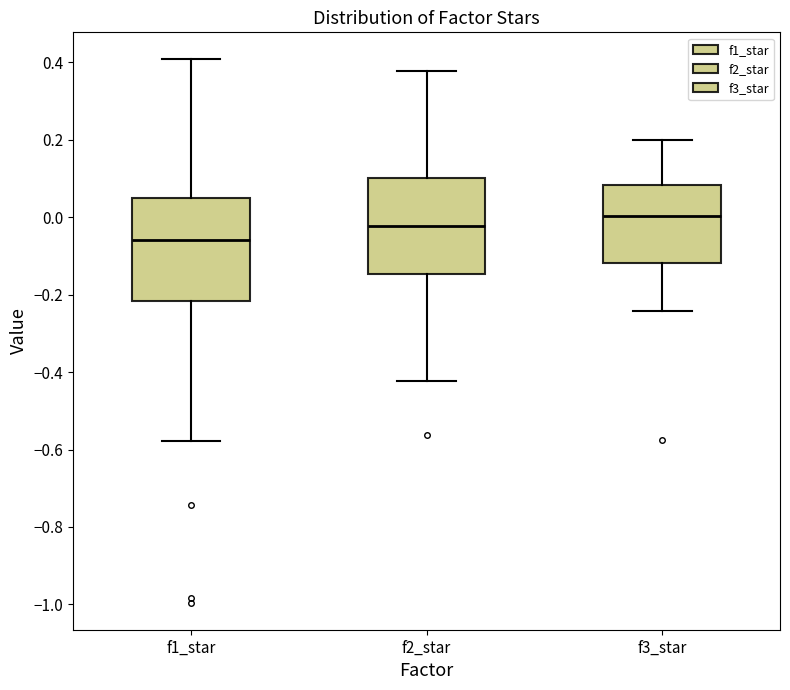

Reading left to right, read every box against the y-axis: the position of its median line, the range the box covers, and the ends of its whiskers. The values are not printed on the chart, so give them approximately, as read against the axis.

f1_star: median -0.06, box -0.22 to 0.06, whiskers -0.58 to 0.40
f2_star: median -0.02, box -0.14 to 0.10, whiskers -0.42 to 0.38
f3_star: median 0.00, box -0.12 to 0.08, whiskers -0.24 to 0.20